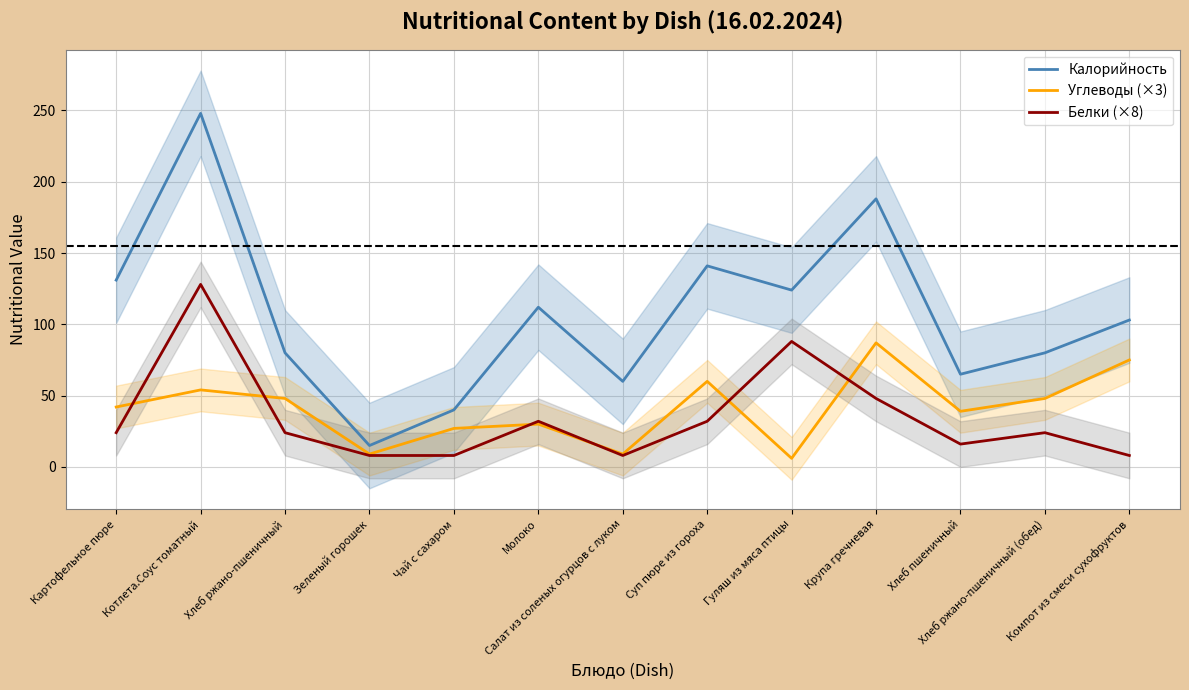

At which category is the sum across all series the highest?

Котлета.Соус томатный